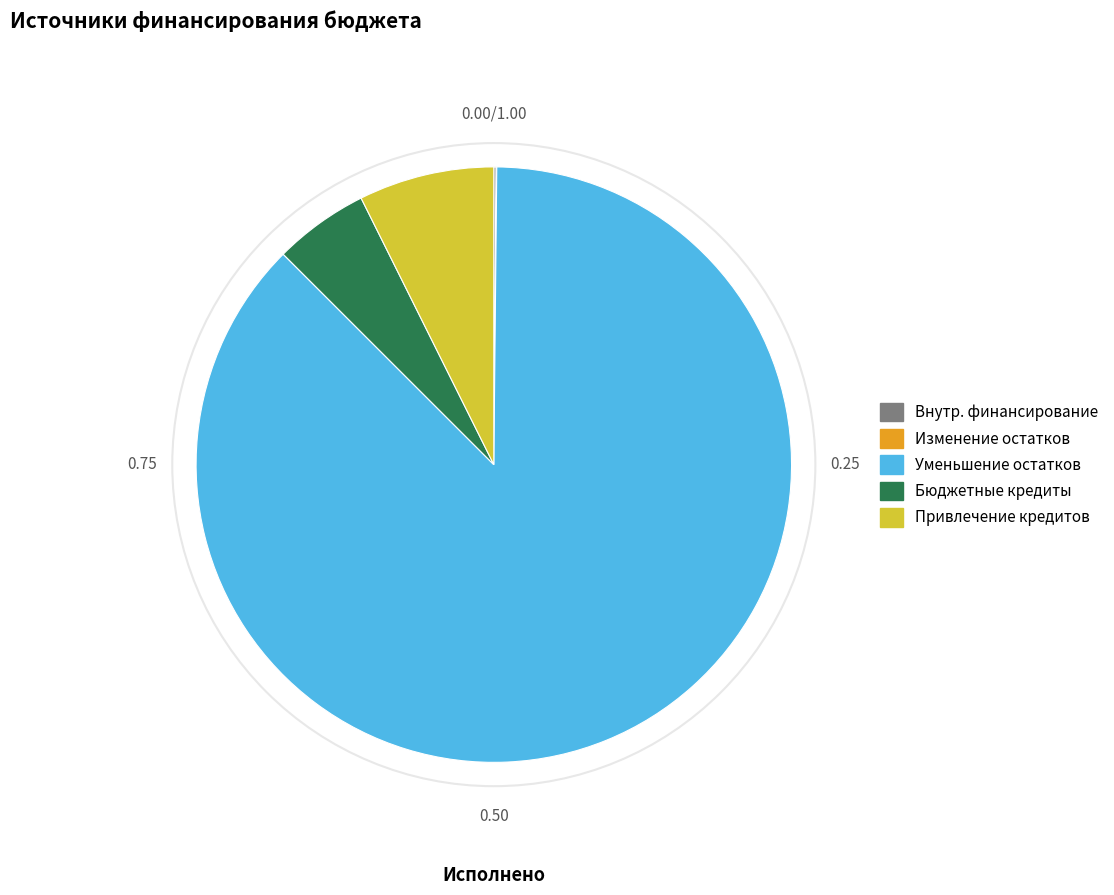

Is there any slice that represents more than half of the pie?

Yes